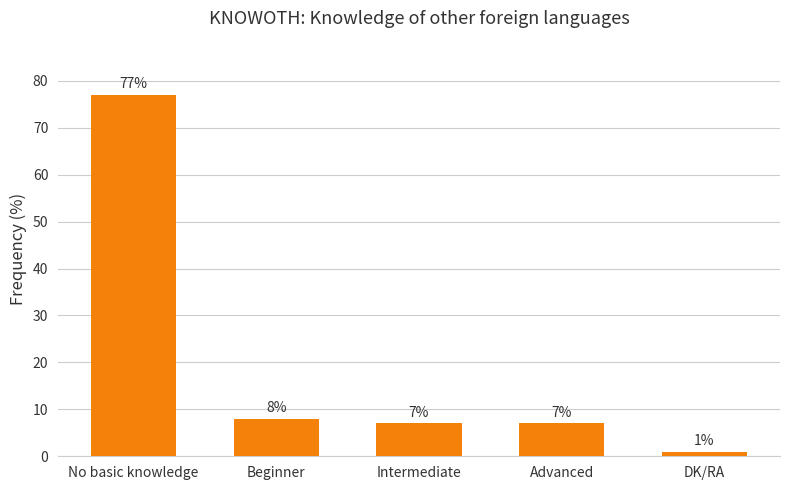

Reading left to right, extract all data points from this chart.

77	8	7	7	1